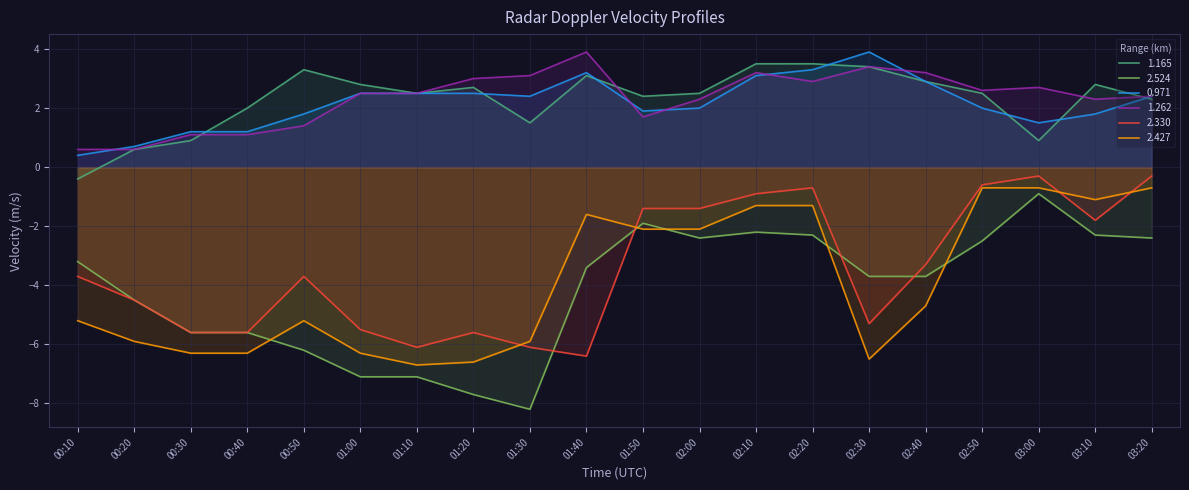

At 02:00, list the series in order from smallest to largest.

2.524, 2.427, 2.330, 0.971, 1.262, 1.165